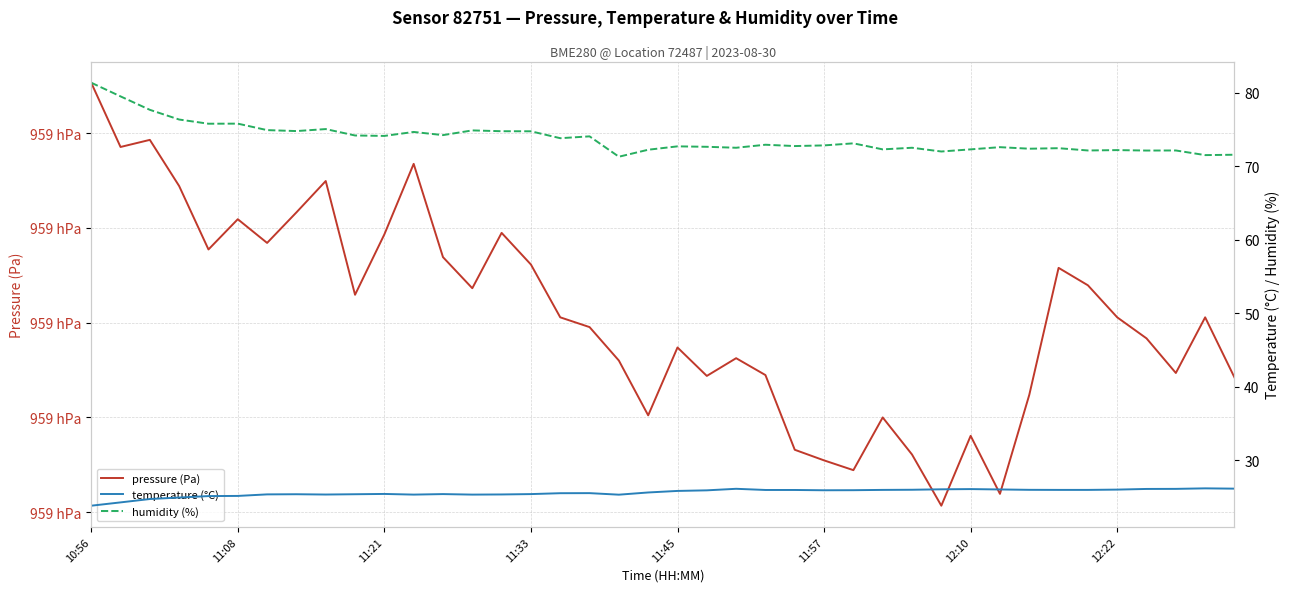

What is the maximum value for humidity (%)?

81.4